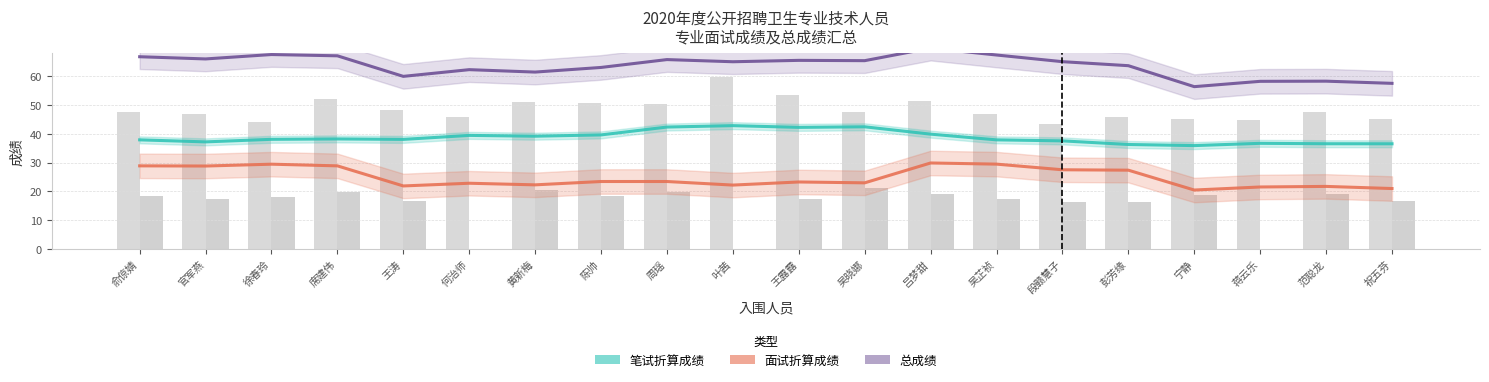

What is the difference between the second highest and second lowest values in the 笔试折算成绩 series?

6.1